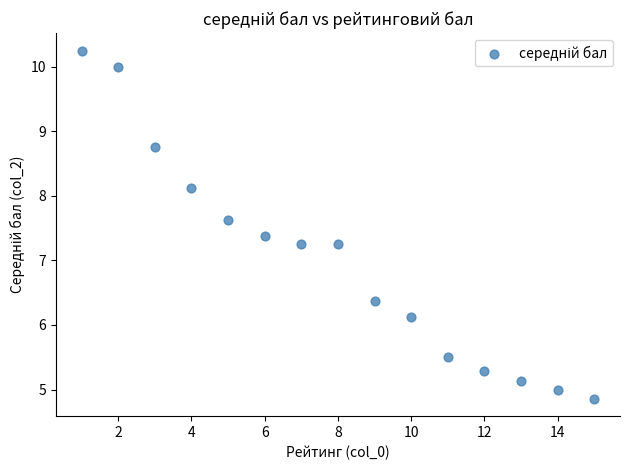

What is the range of X values (max minus min)?

14.0